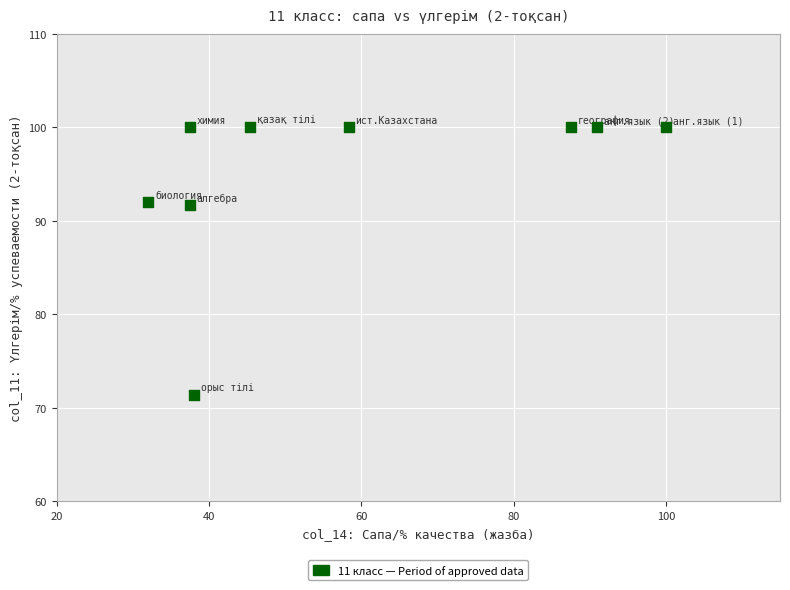

What is the range of X values (max minus min)?

68.0